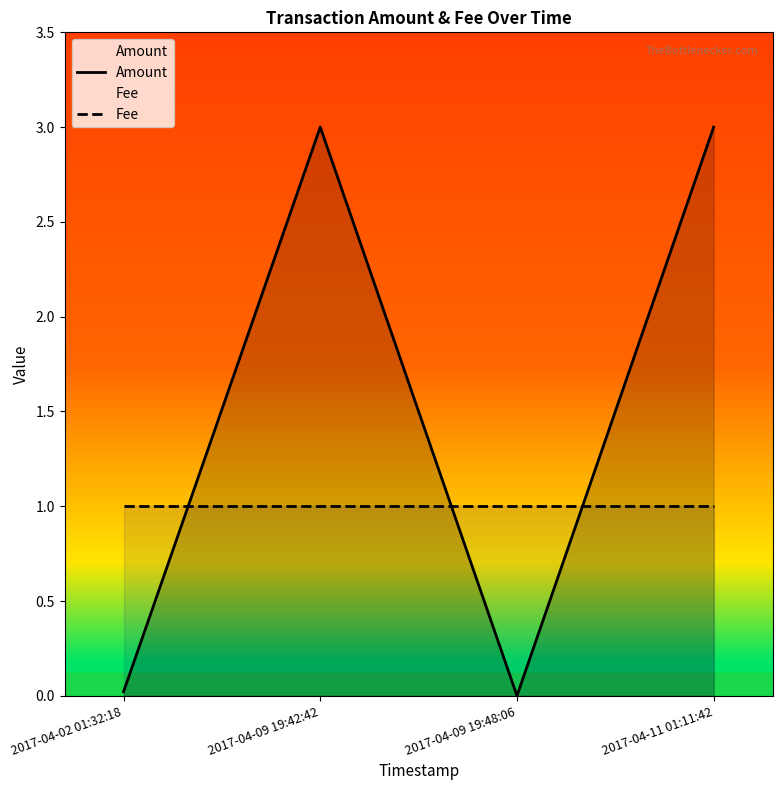

Rank the series by their average value, from highest to lowest.

Amount, Fee